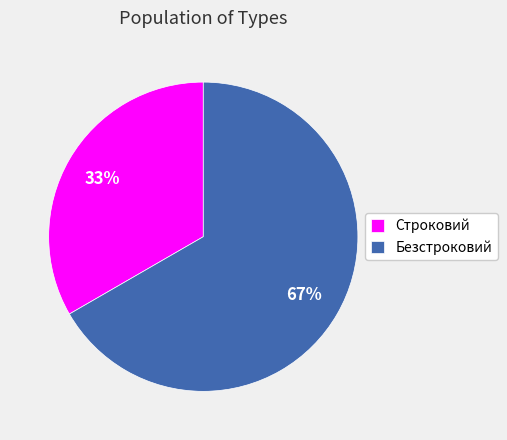

Approximately how many times larger is the value at Строковий compared to Безстроковий?

0.5